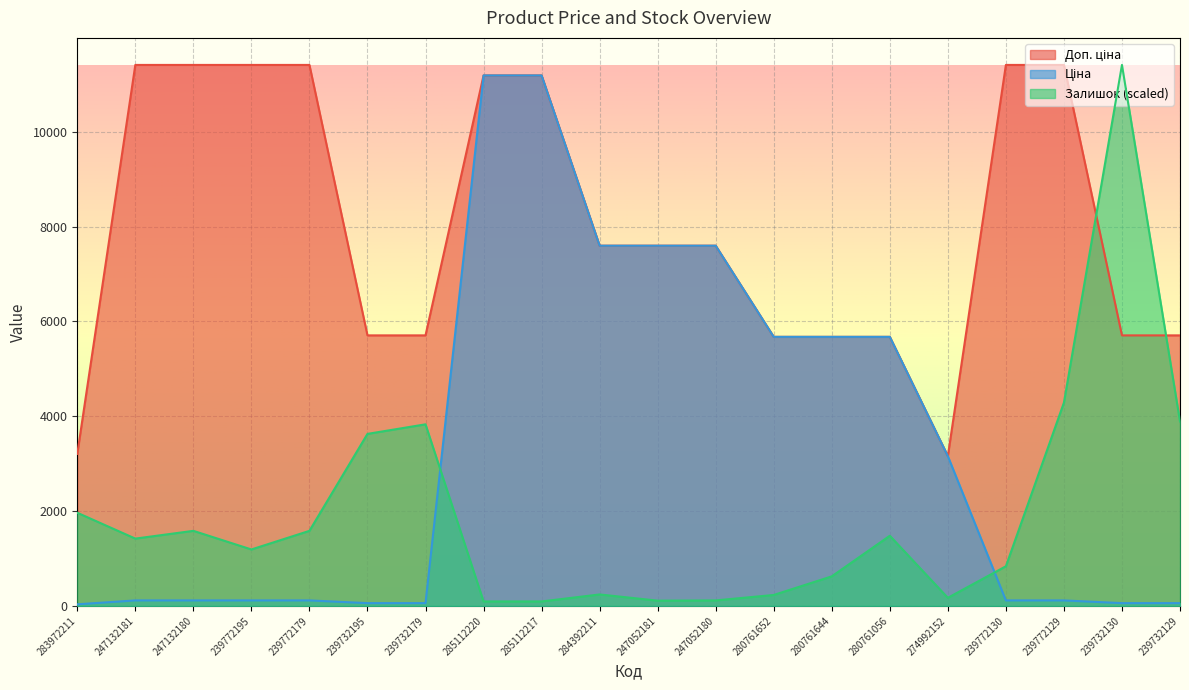

Which series has the largest total across all categories?

Доп. ціна